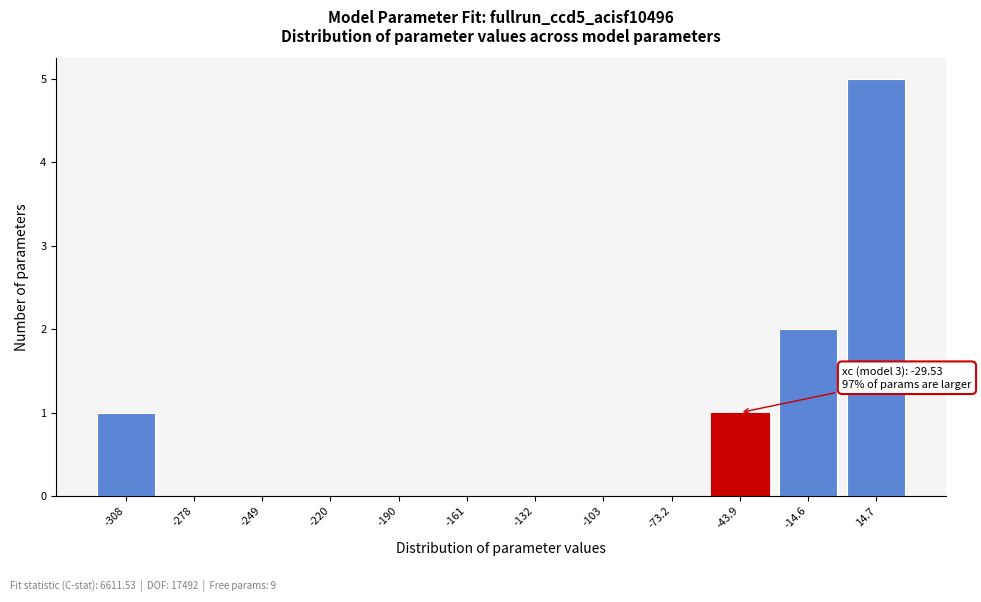

Reading left to right, transcribe all the data shown in this chart.

-308=1	-278=0	-249=0	-220=0	-190=0	-161=0	-132=0	-103=0	-73.2=0	-43.9=1	-14.6=2	14.7=5